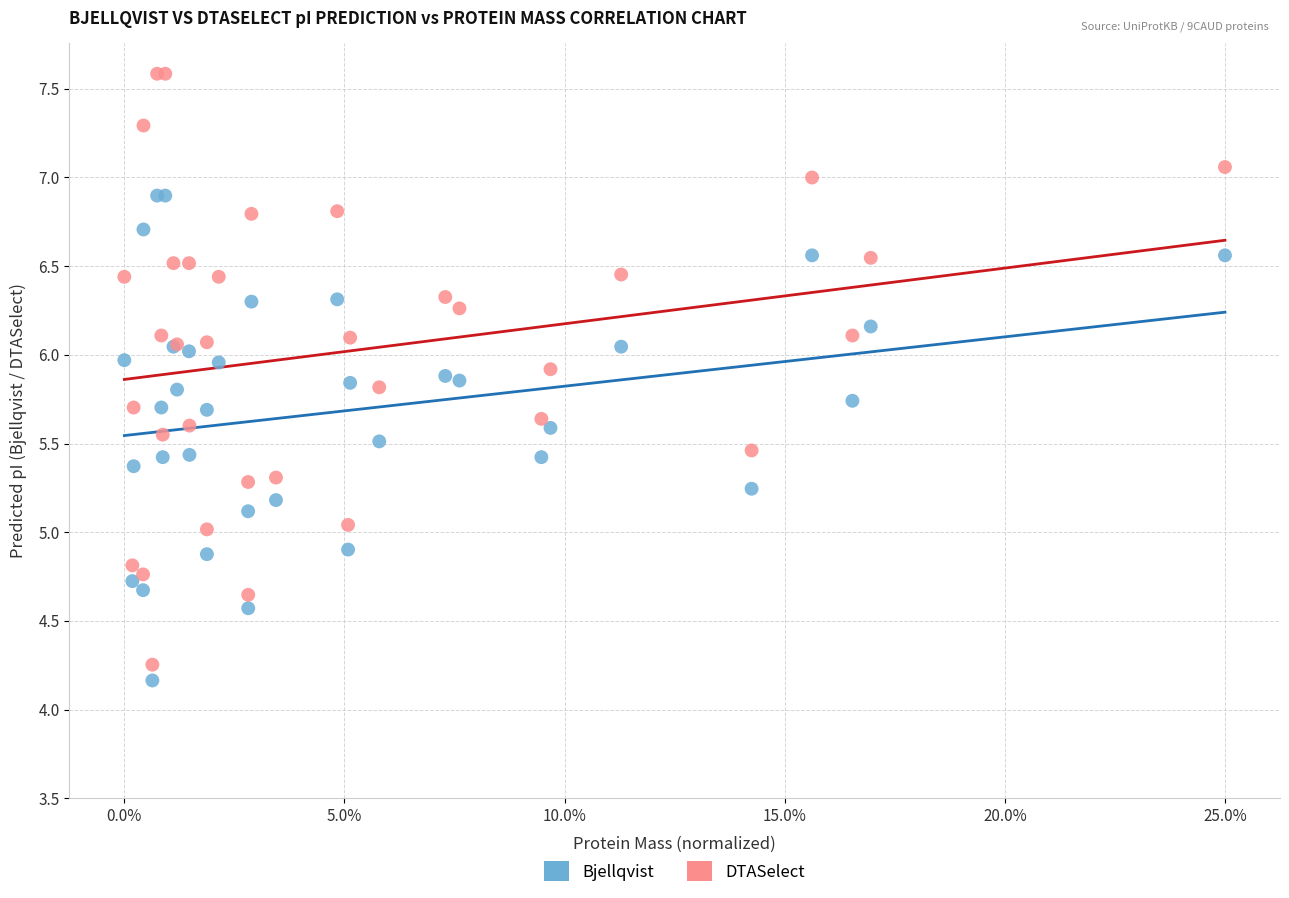

Which series has the widest spread of Y values?

DTASelect